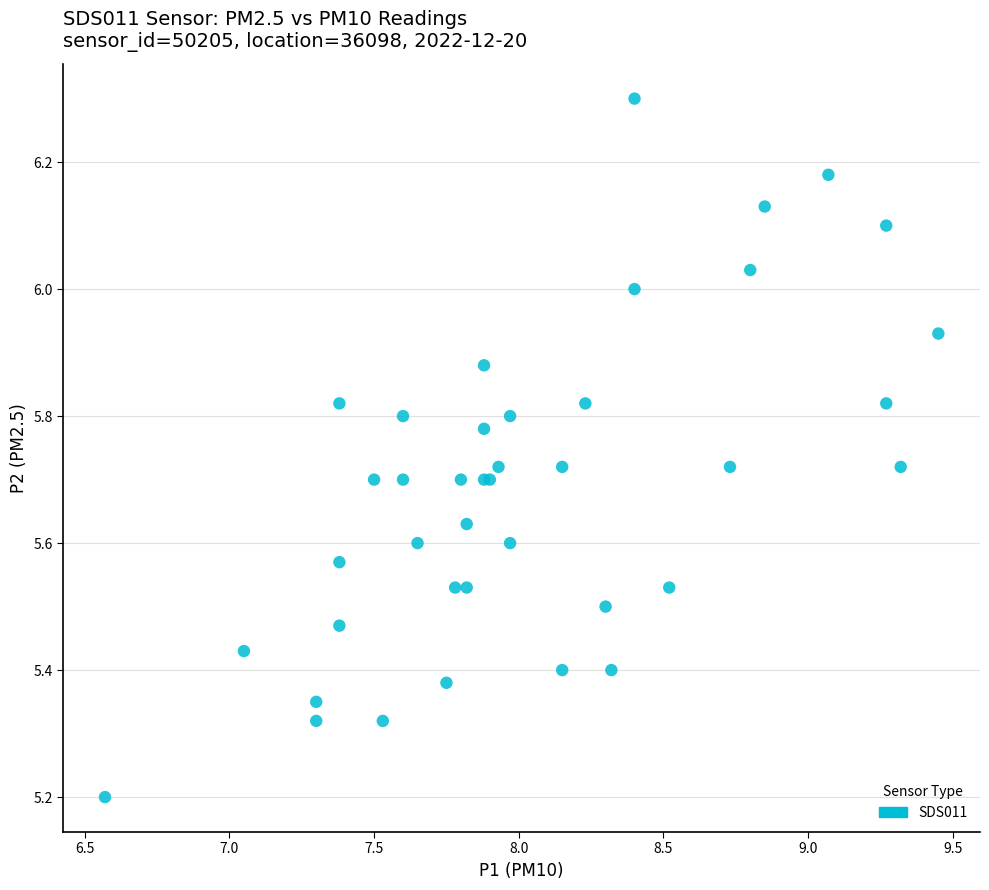

What Y value in the scatter plot is closest to 5?

5.2